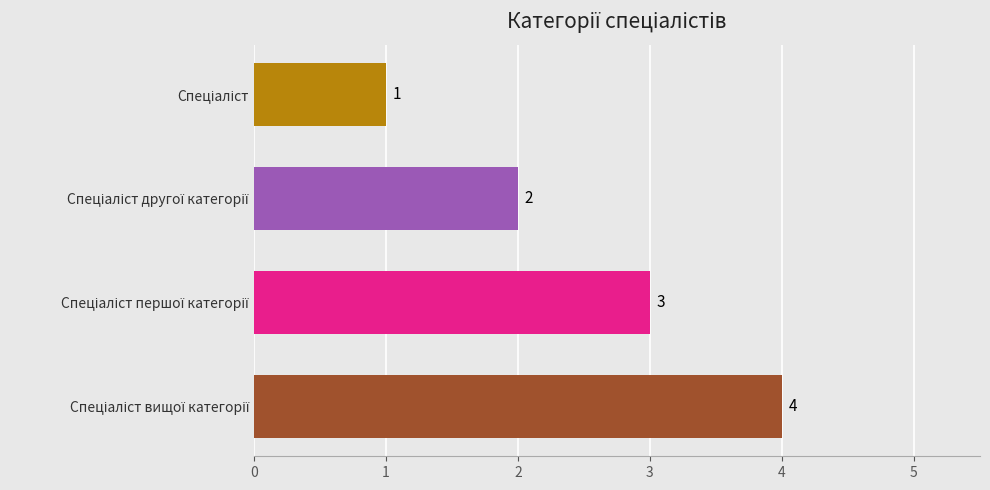

How many bars are there in total?

4